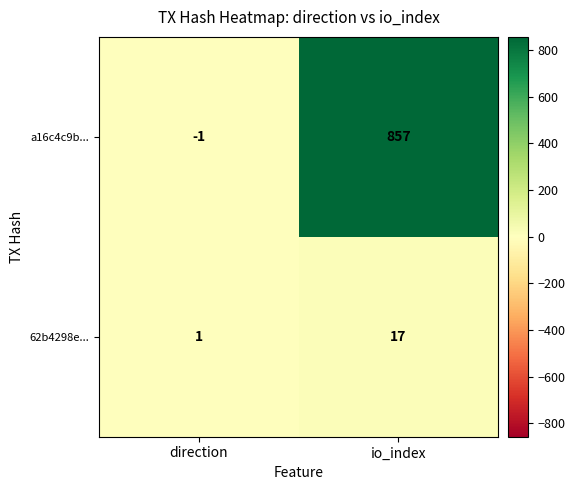

Reading right to left, transcribe all the data shown in this chart.

a16c4c9b...: 857	-1
62b4298e...: 17	1